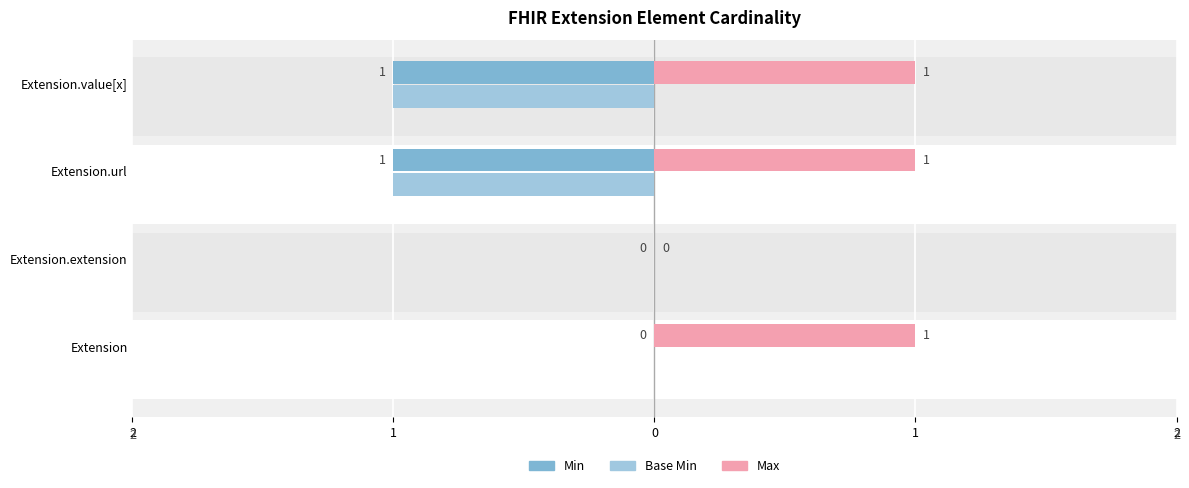

What is the difference between the maximum and minimum values in the Min series?

1